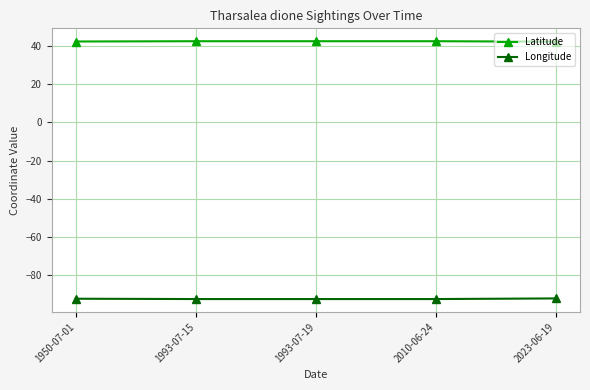

What is the highest value of the Longitude series?

-92.2